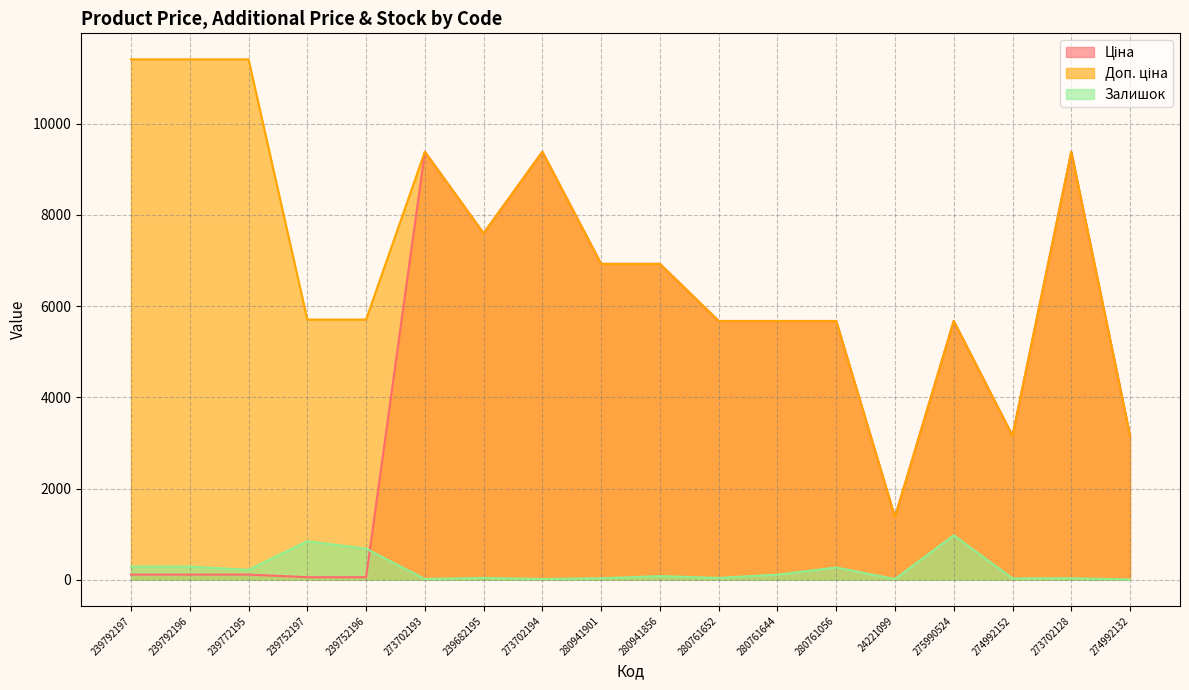

What position from the right is 273702128?

2